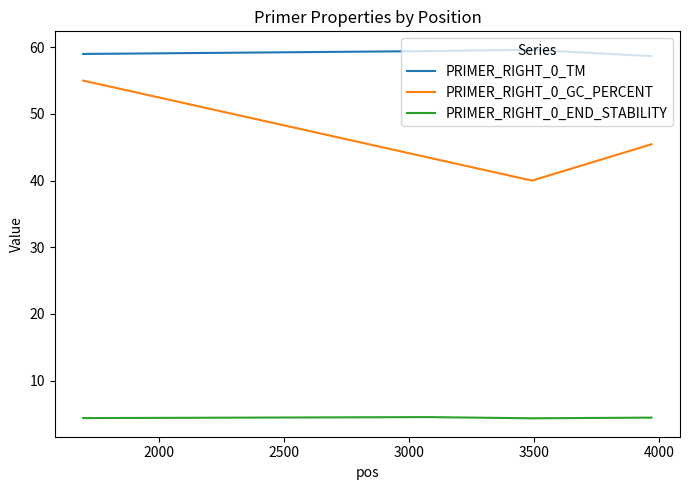

True or false: PRIMER_RIGHT_0_TM and PRIMER_RIGHT_0_END_STABILITY cross at least once.

False